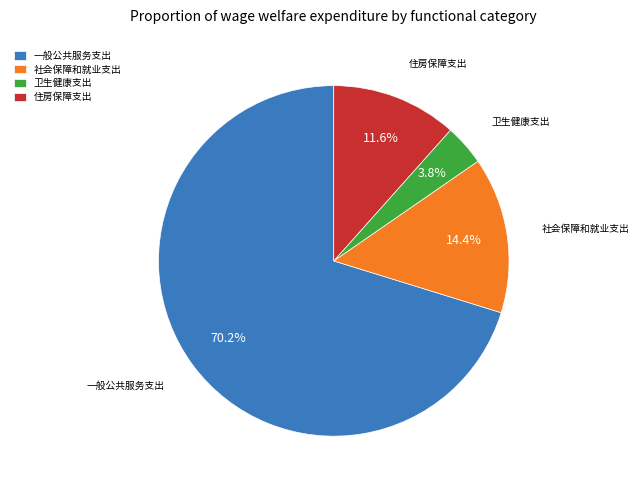

To the nearest percent, what is the average slice percentage?

25%